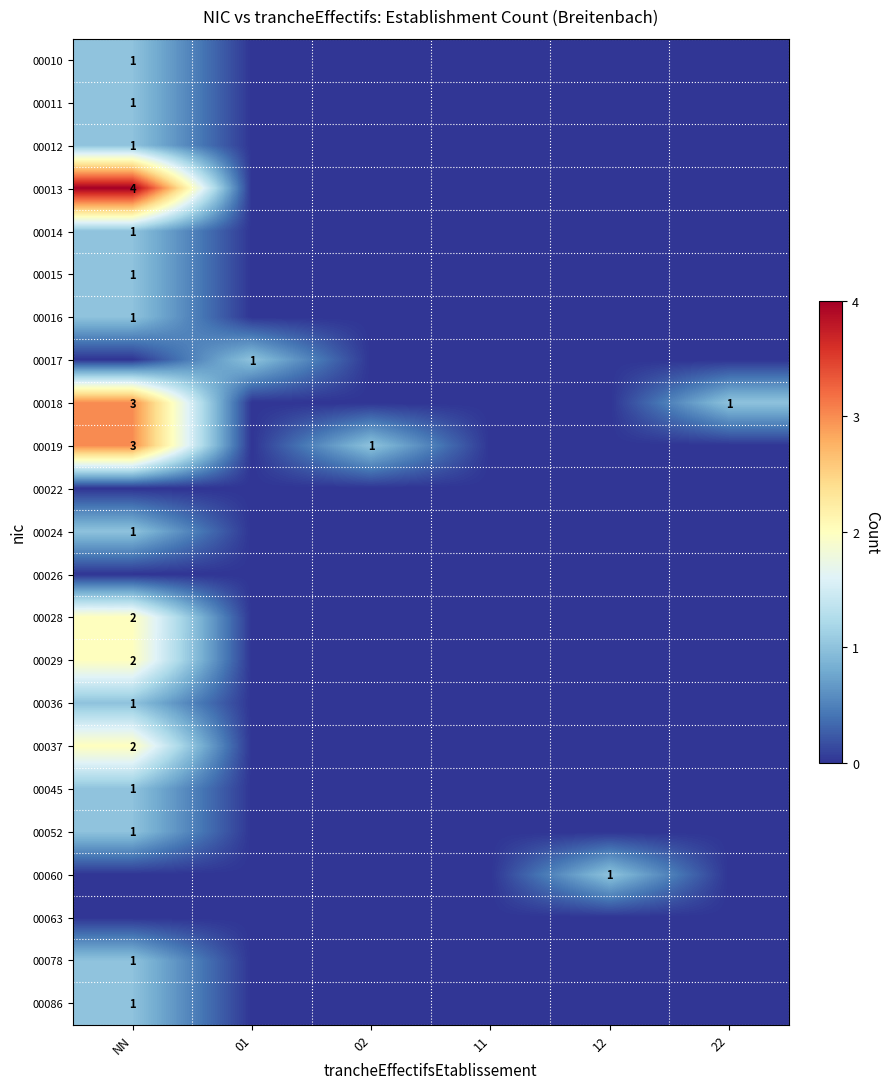

How many positive values does the 00078 series have?

1